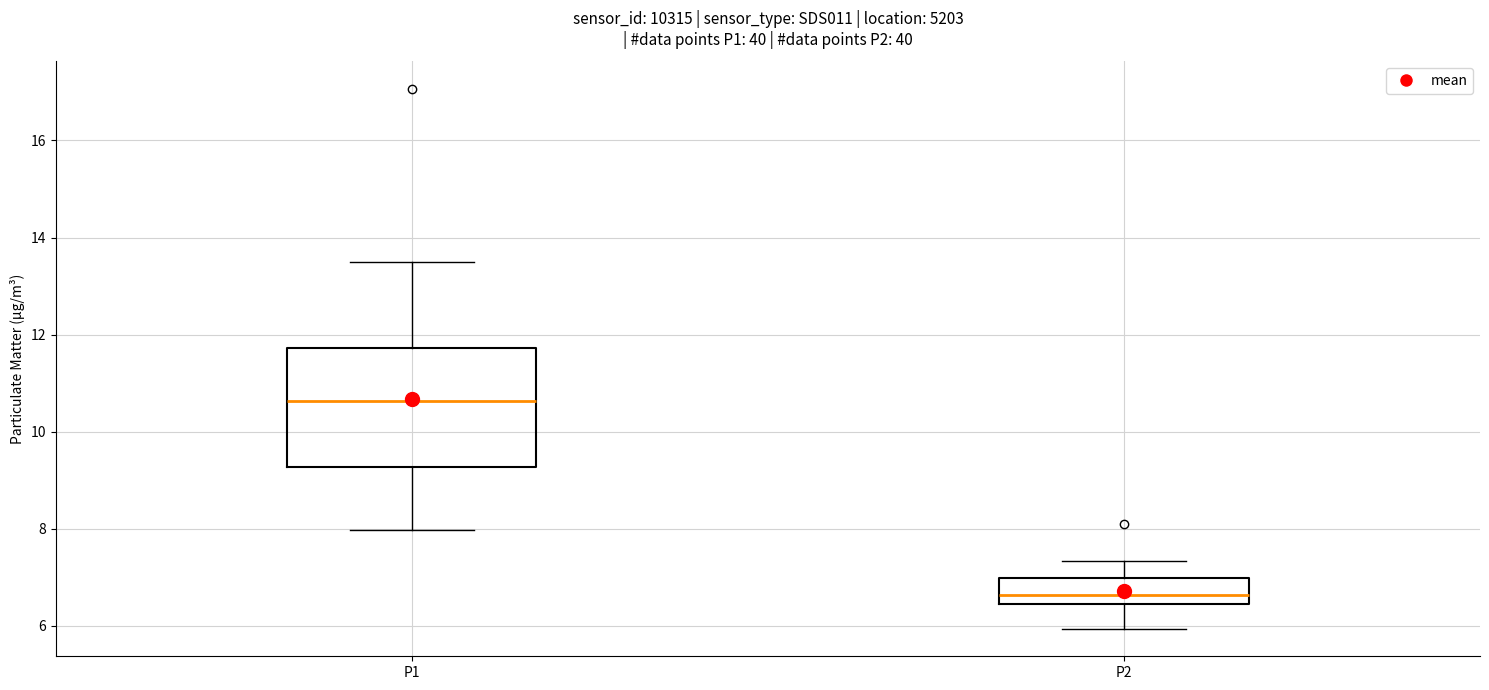

Where is the lower edge of the box for P1 on the y-axis? The values are not printed on the chart, so give them approximately, as read against the axis.

9.2